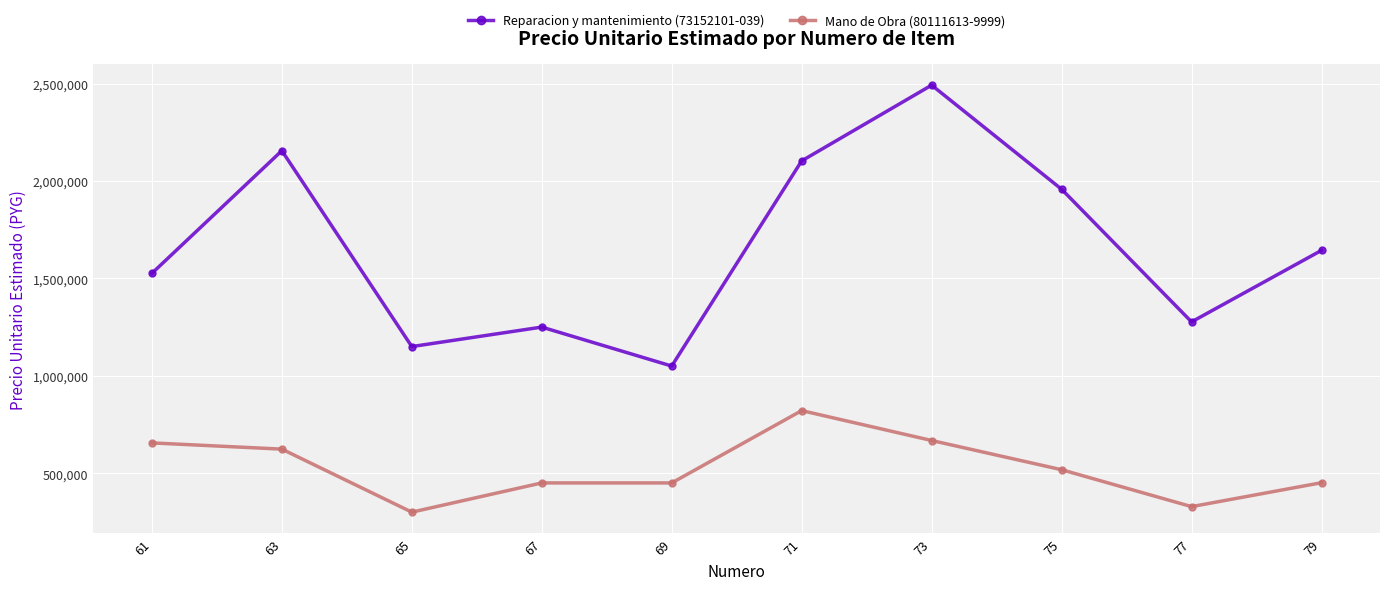

True or false: Mano de Obra (80111613-9999) has more than 2 points higher than both neighbors.

False